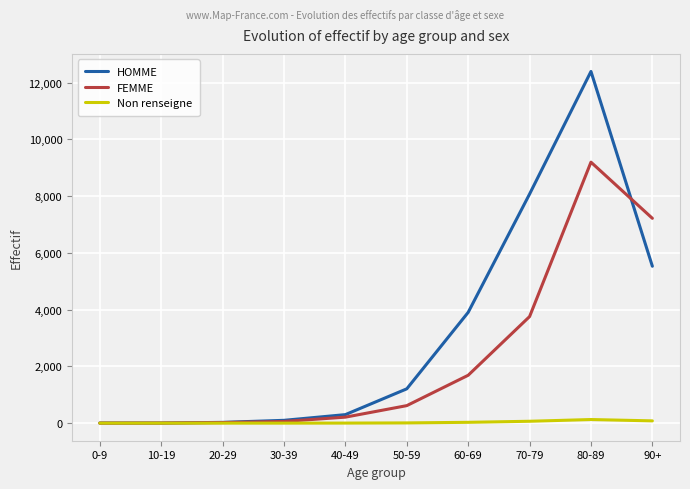

In Non renseigne, how many points are higher than both neighbors (excluding endpoints)?

1